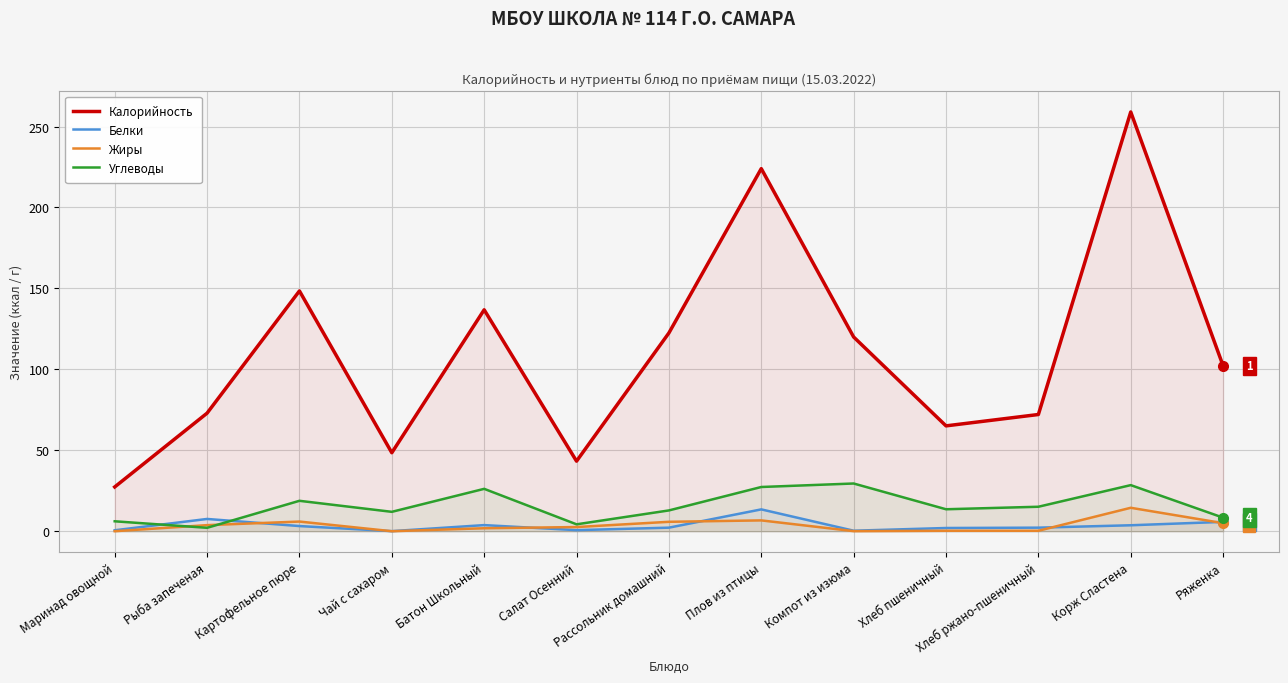

How many data points in Белки are less than 2?

4